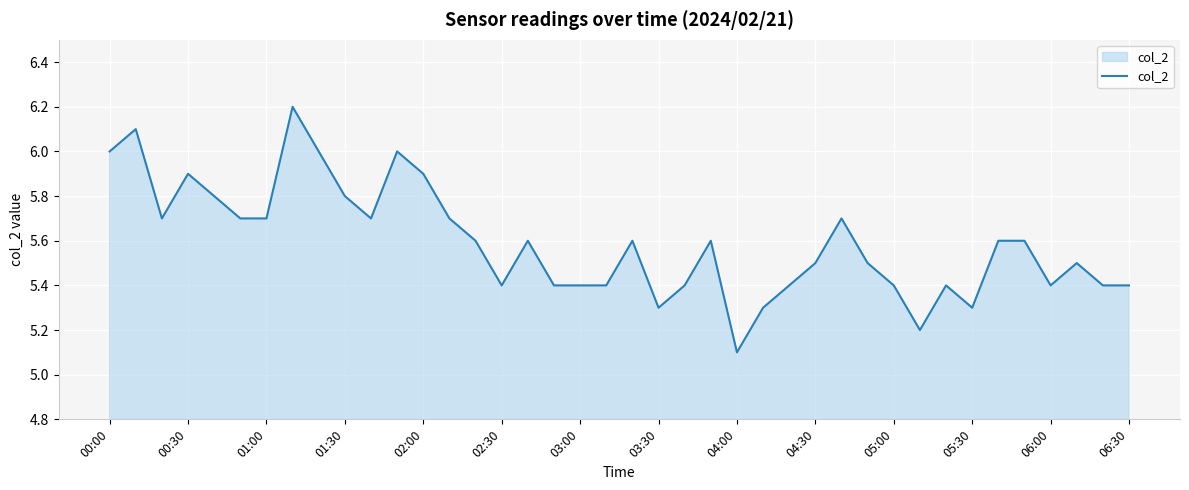

What is the smallest value displayed?

5.1